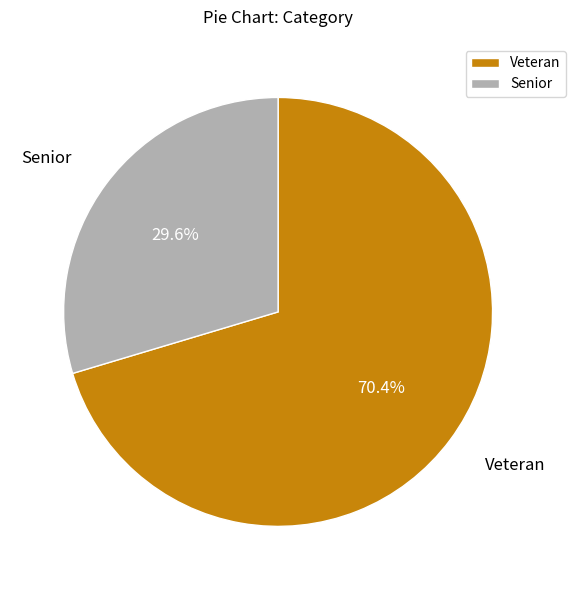

Is it true that Senior is 30% of the pie?

True